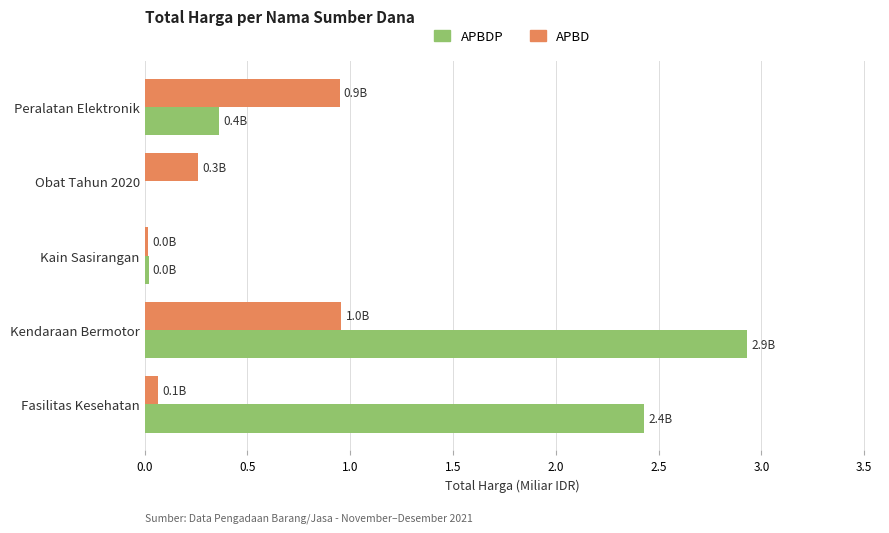

Between Obat Tahun 2020 and Peralatan Elektronik, which series saw the biggest shift?

APBD